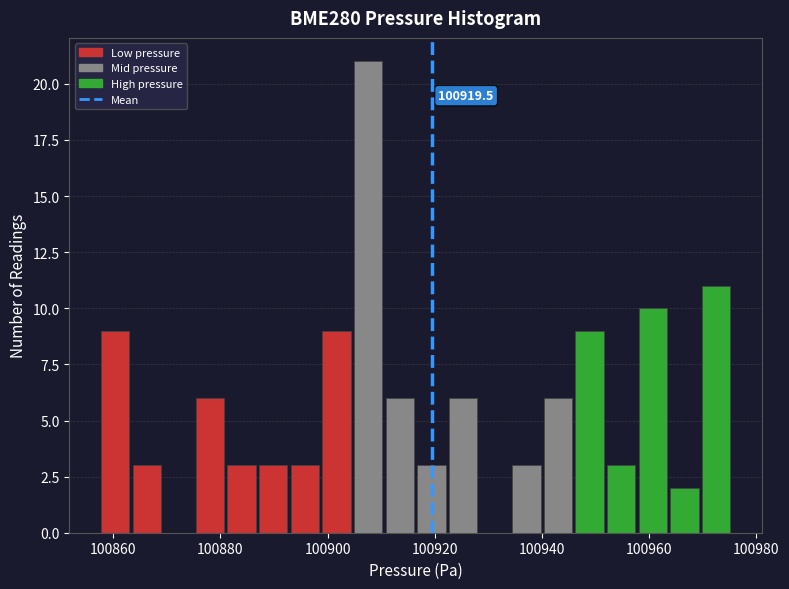

Read against the x-axis, roughly where is the centre of the tallest bar?

100908